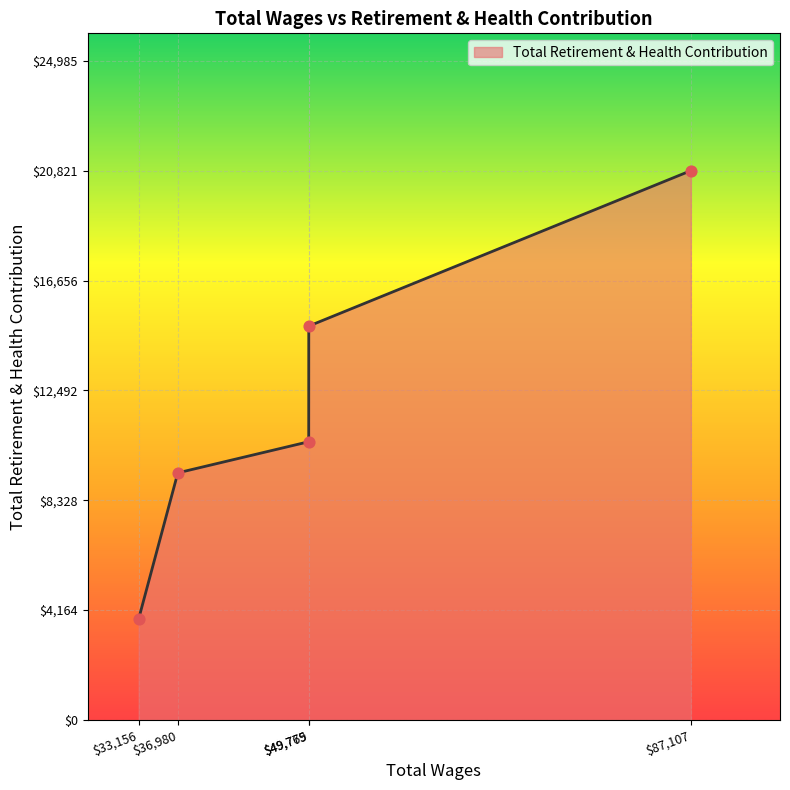

What is the maximum value shown in the chart?

20821